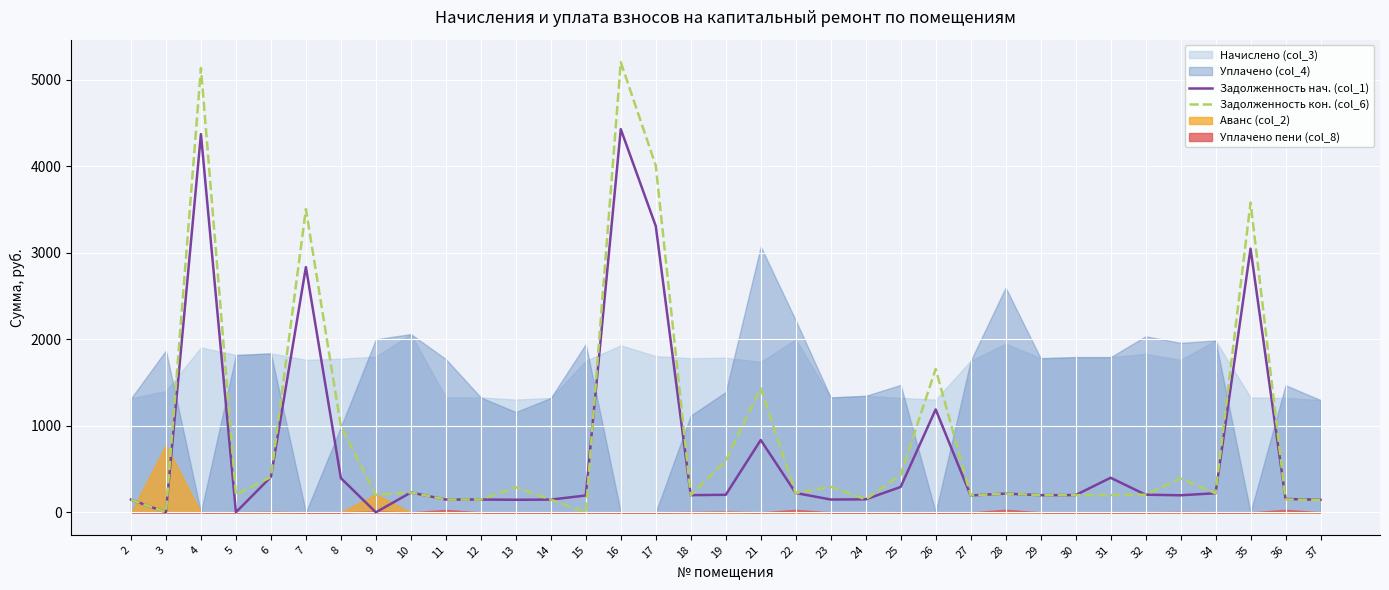

At which label does Задолженность кон. (col_6) first exceed 216?

4